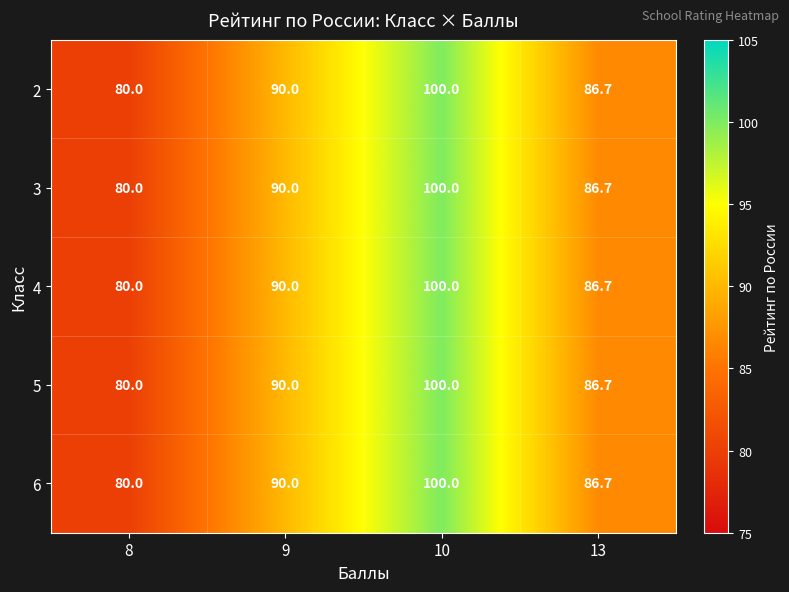

What is the approximate value of 5 at 9?

90.0